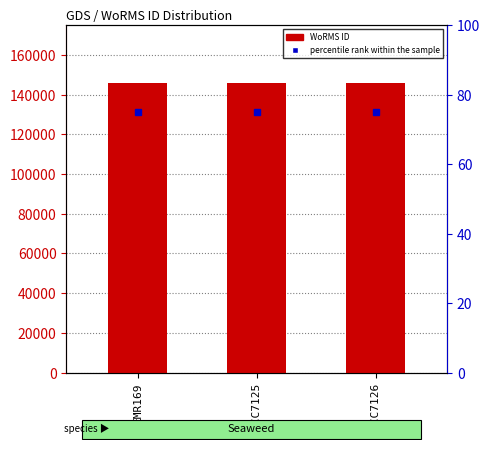

Reading left to right, extract all data points from this chart.

WoRMS ID: EMR169=145721	RCC7125=145721	RCC7126=145721
percentile rank within the sample: EMR169=75	RCC7125=75	RCC7126=75